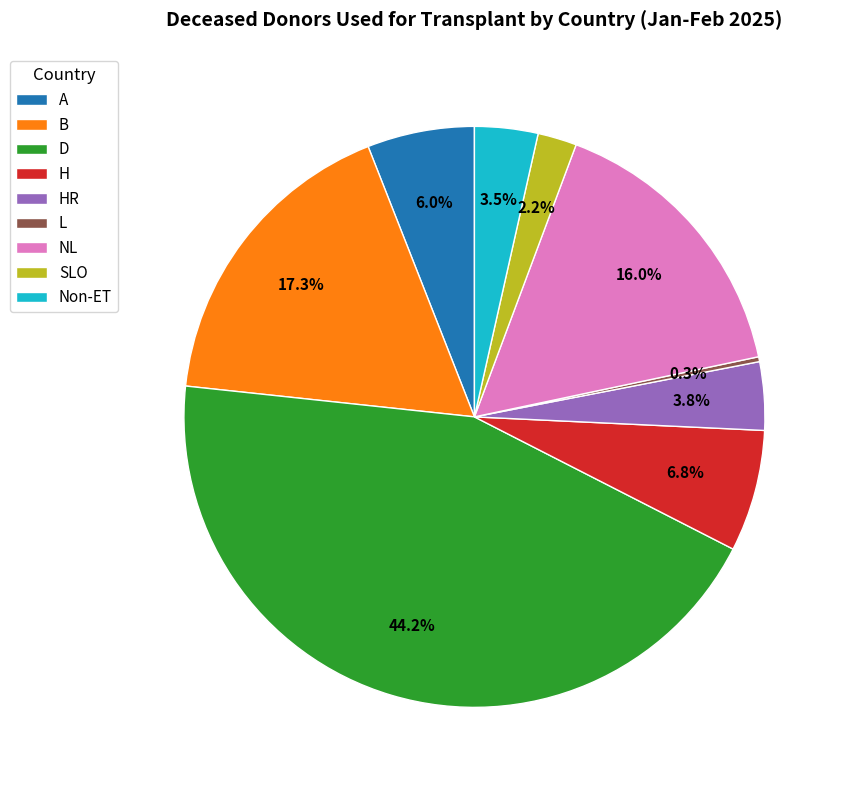

Does H account for over 50% of the chart?

No